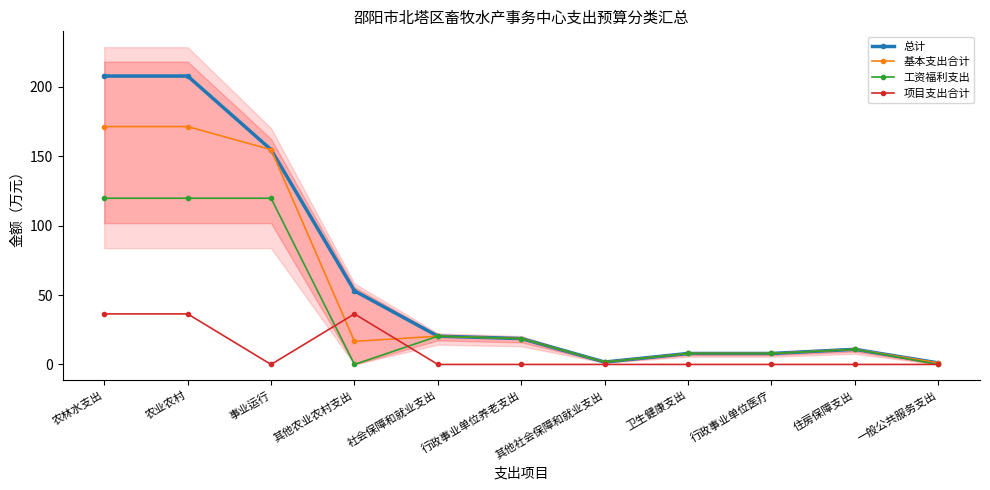

What are all the series names shown in the legend?

总计, 基本支出合计, 工资福利支出, 项目支出合计